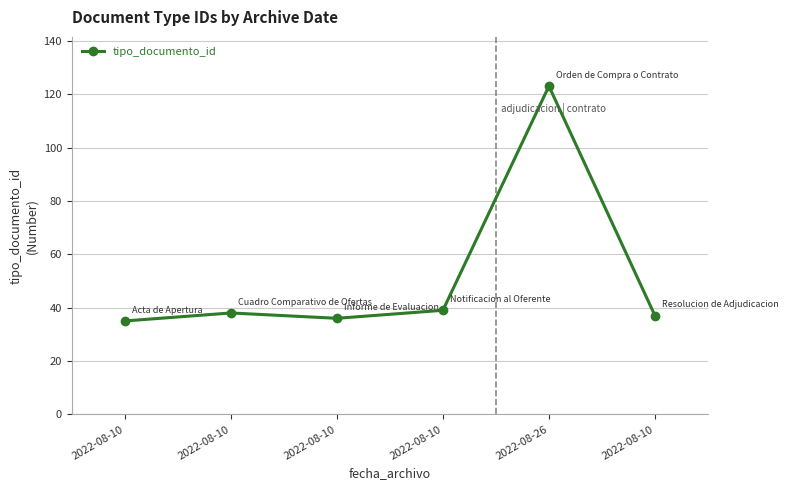

Does the chart display data point markers on the line(s)?

Yes